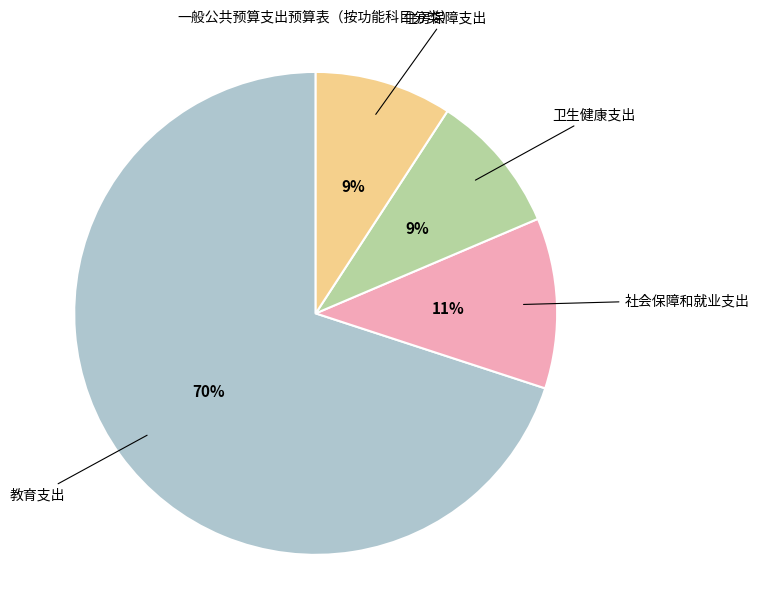

Is there a majority slice in this chart?

Yes